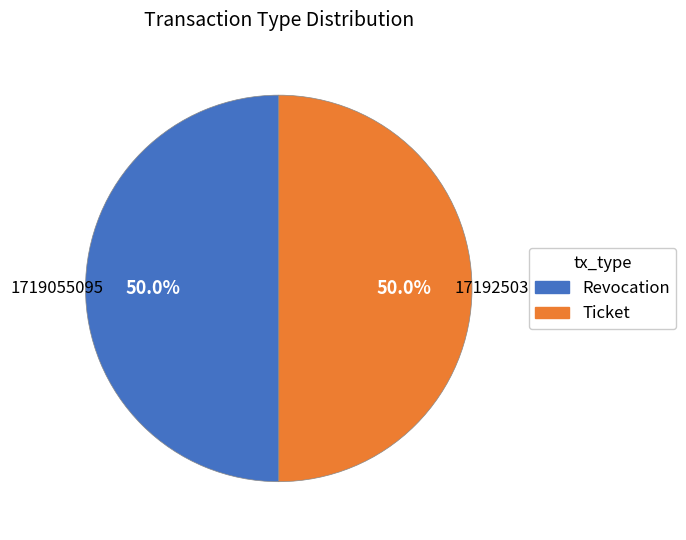

Approximately how many times larger is the value at Ticket compared to Revocation?

1.0